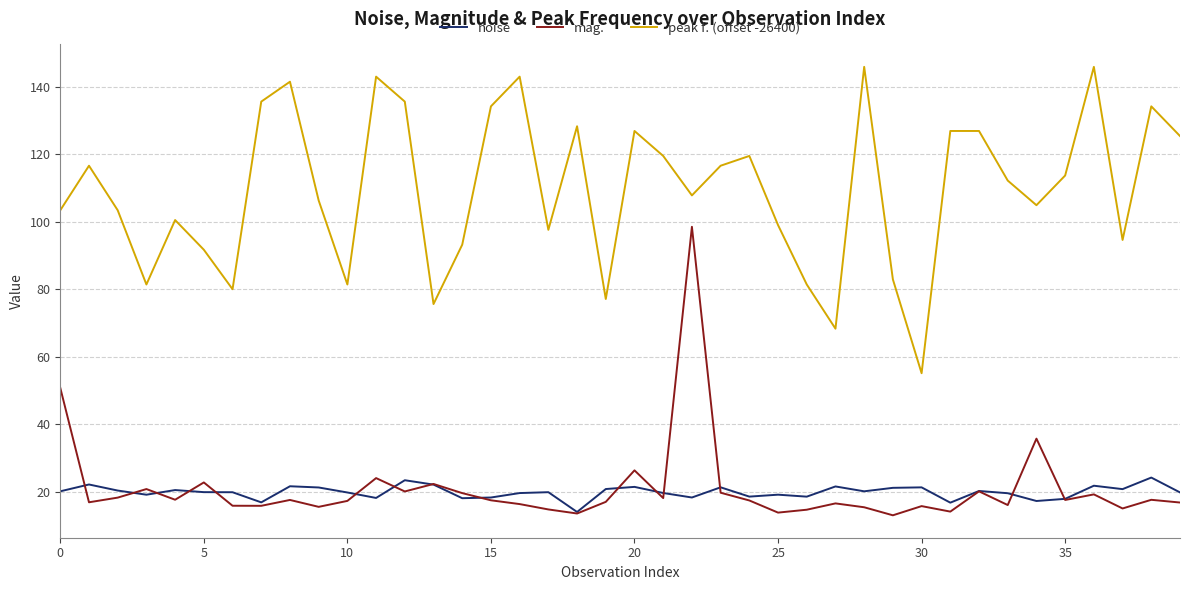

What is the smallest value displayed?

13.0